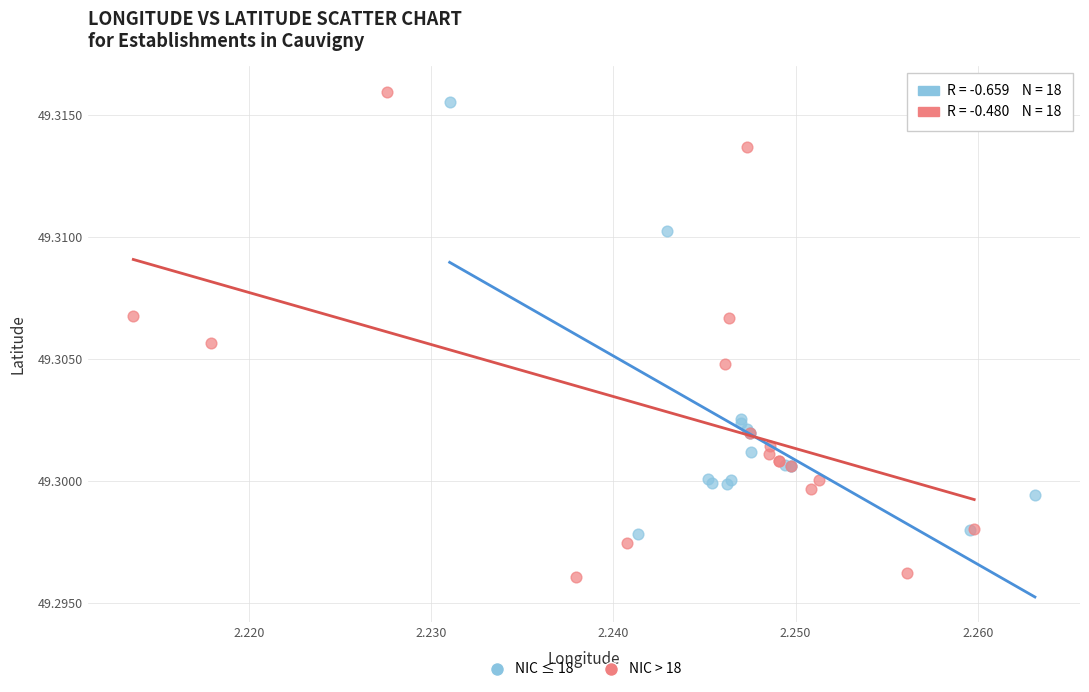

Which series reaches the maximum Y coordinate?

NIC > 18